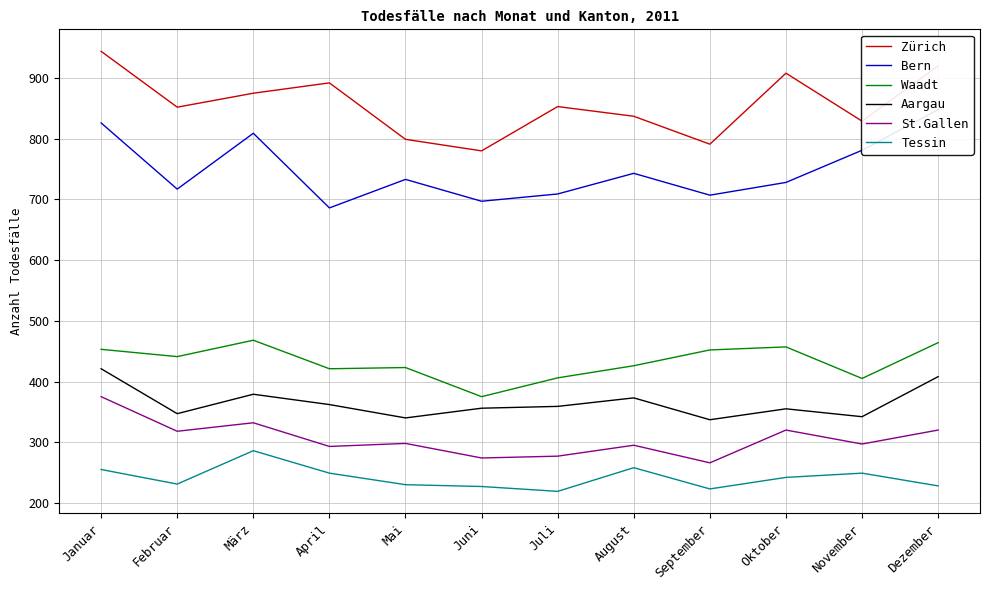

At which category does Aargau reach its first local peak?

März